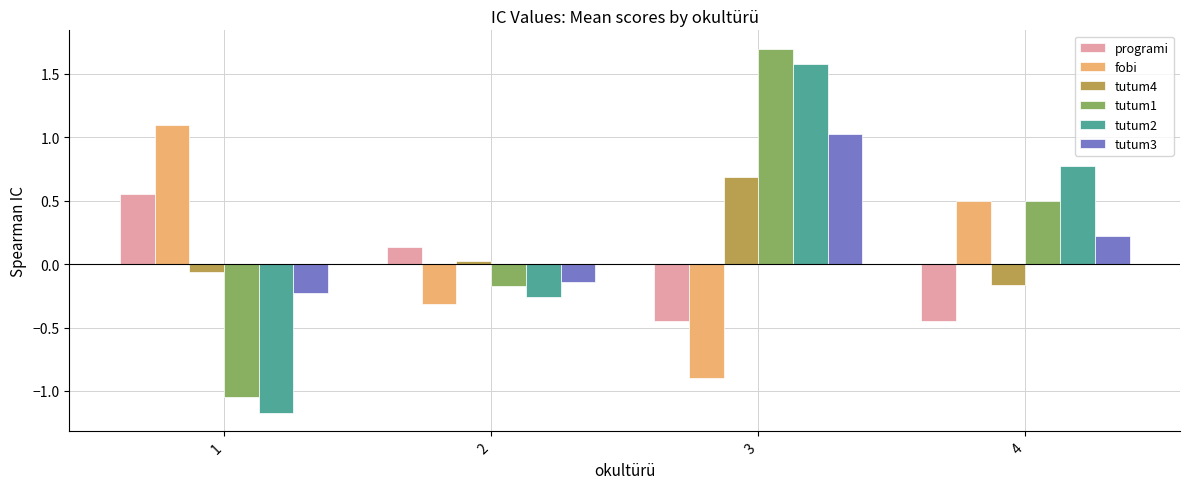

How many values in tutum1 are above zero?

2